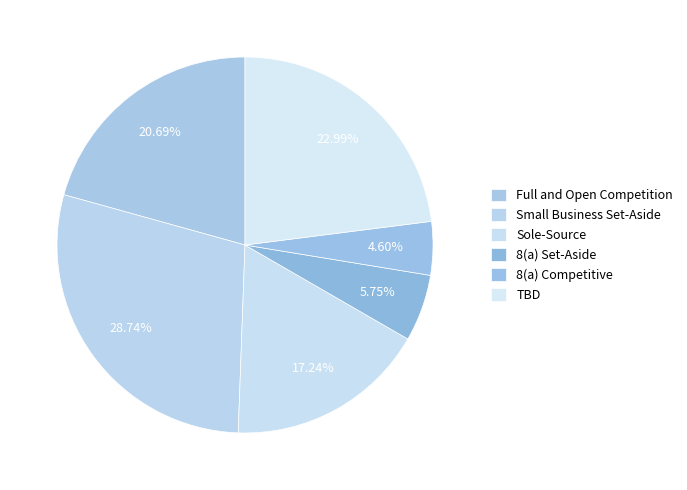

How many slices are in this pie chart?

6